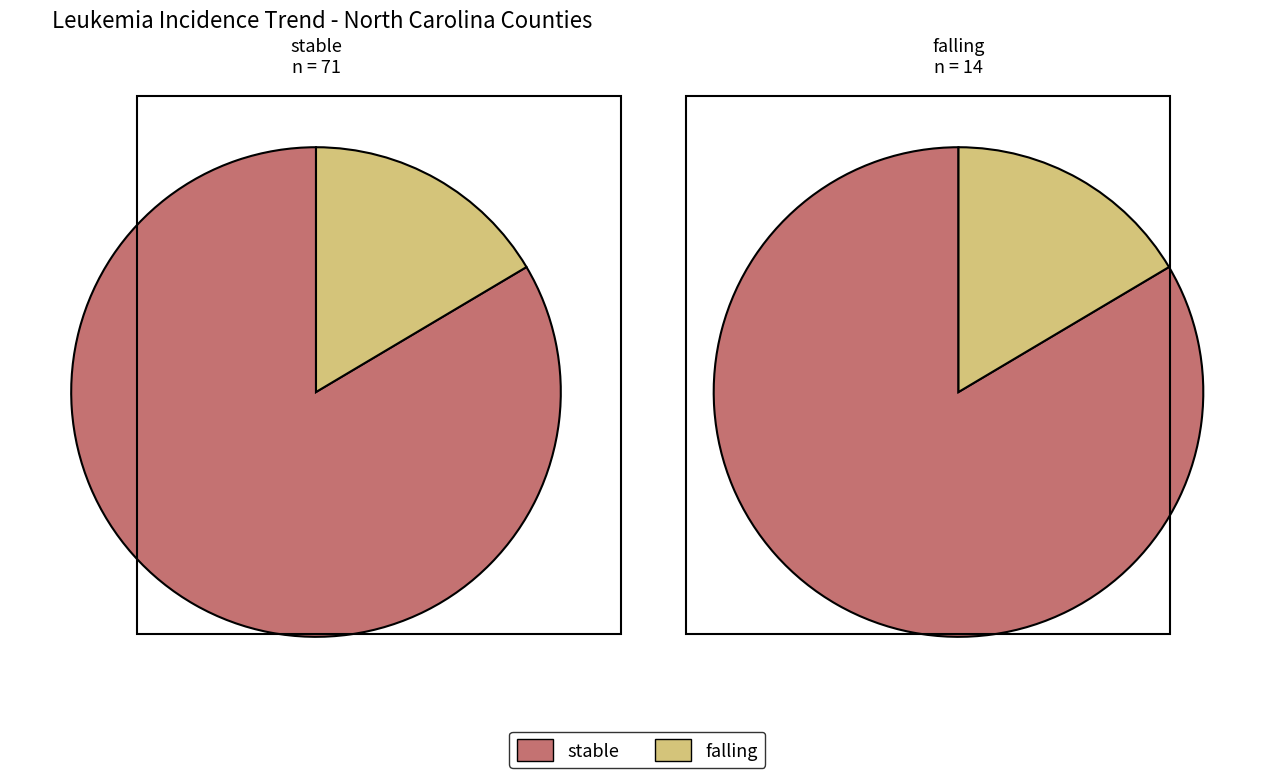

Does any single category account for the majority?

Yes